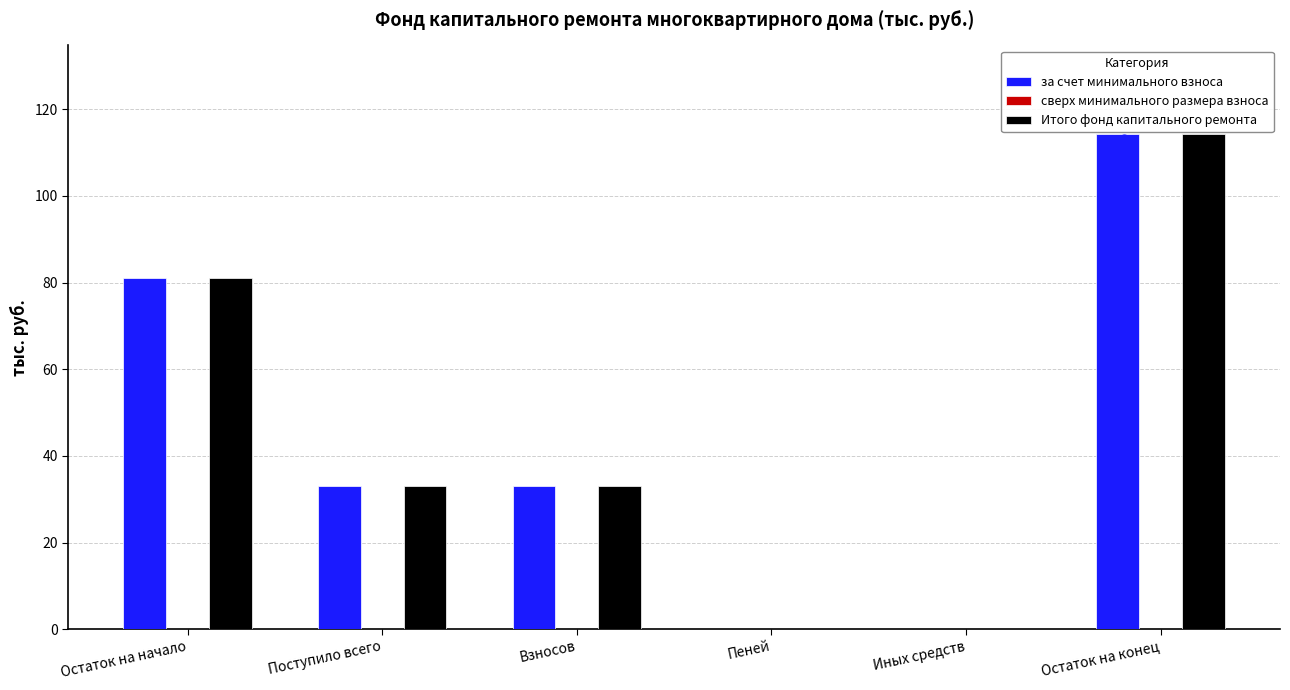

What are all the series names shown in the legend?

за счет минимального взноса, сверх минимального размера взноса, Итого фонд капитального ремонта